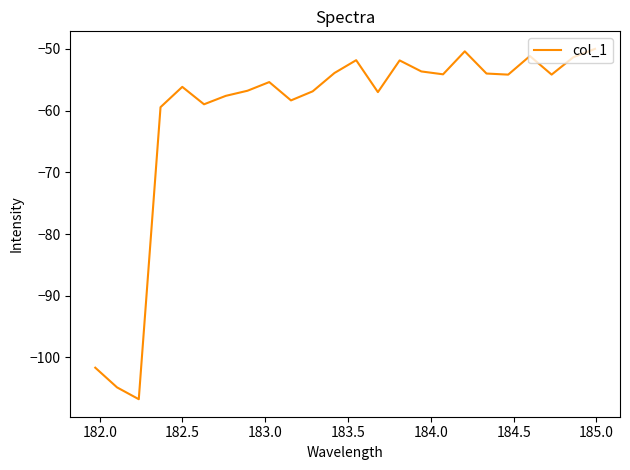

What is the difference between the maximum and minimum values?

56.8